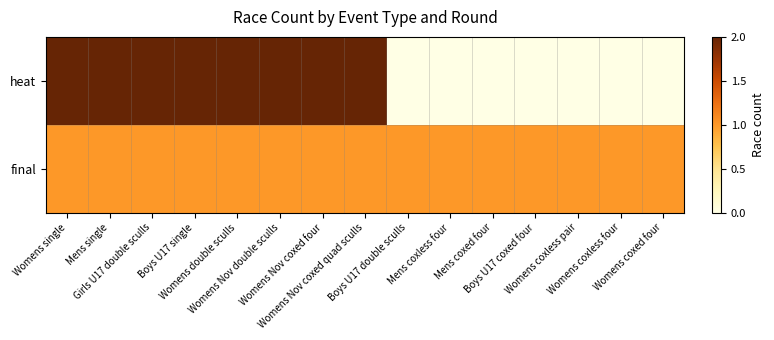

Reading right to left, extract all data points from this chart.

heat: Womens coxed four=0	Womens coxless four=0	Womens coxless pair=0	Boys U17 coxed four=0	Mens coxed four=0	Mens coxless four=0	Boys U17 double sculls=0	Womens Nov coxed quad sculls=2	Womens Nov coxed four=2	Womens Nov double sculls=2	Womens double sculls=2	Boys U17 single=2	Girls U17 double sculls=2	Mens single=2	Womens single=2
final: Womens coxed four=1	Womens coxless four=1	Womens coxless pair=1	Boys U17 coxed four=1	Mens coxed four=1	Mens coxless four=1	Boys U17 double sculls=1	Womens Nov coxed quad sculls=1	Womens Nov coxed four=1	Womens Nov double sculls=1	Womens double sculls=1	Boys U17 single=1	Girls U17 double sculls=1	Mens single=1	Womens single=1